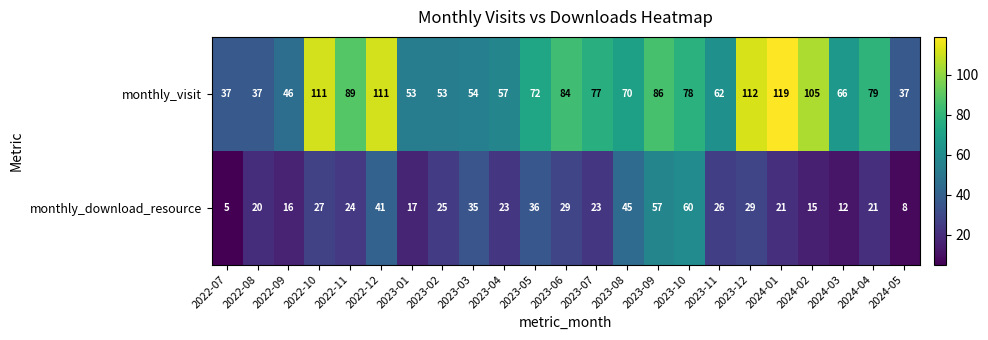

Rank the series by their average value, from highest to lowest.

monthly_visit, monthly_download_resource